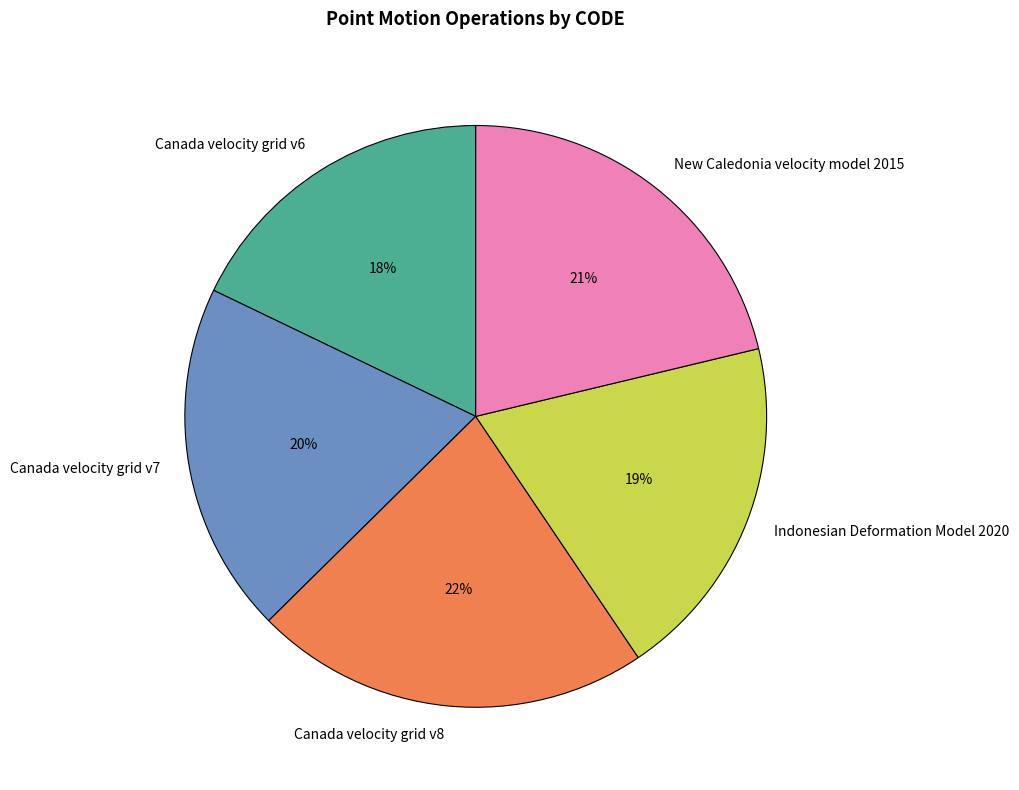

To the nearest percent, what is the combined percentage of Canada velocity grid v6 and Indonesian Deformation Model 2020?

37%